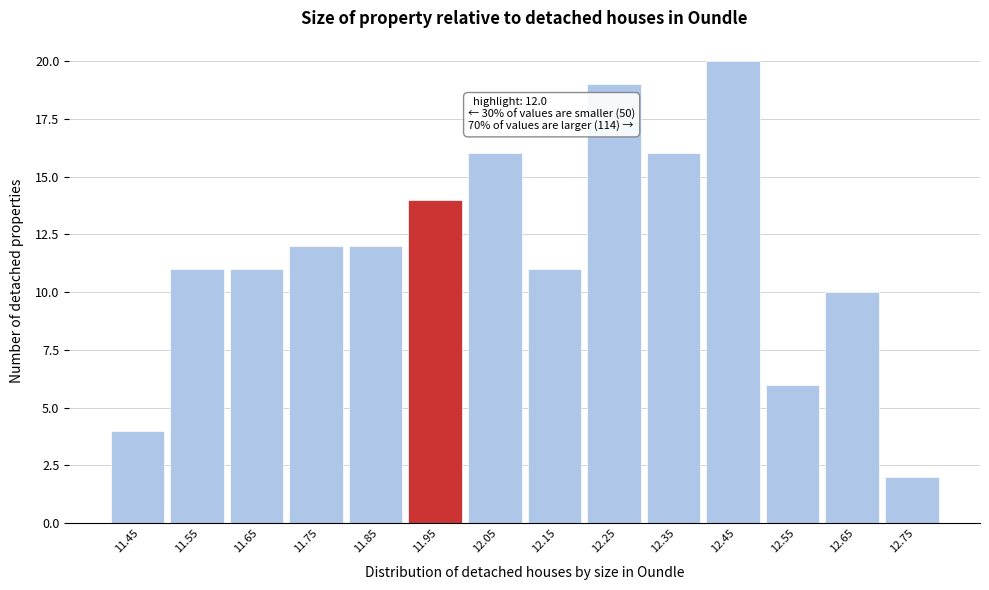

Reading left to right, what are all the values shown in this chart?

11.45=4	11.55=11	11.65=11	11.75=12	11.85=12	11.95=14	12.05=16	12.15=11	12.25=19	12.35=16	12.45=20	12.55=6	12.65=10	12.75=2